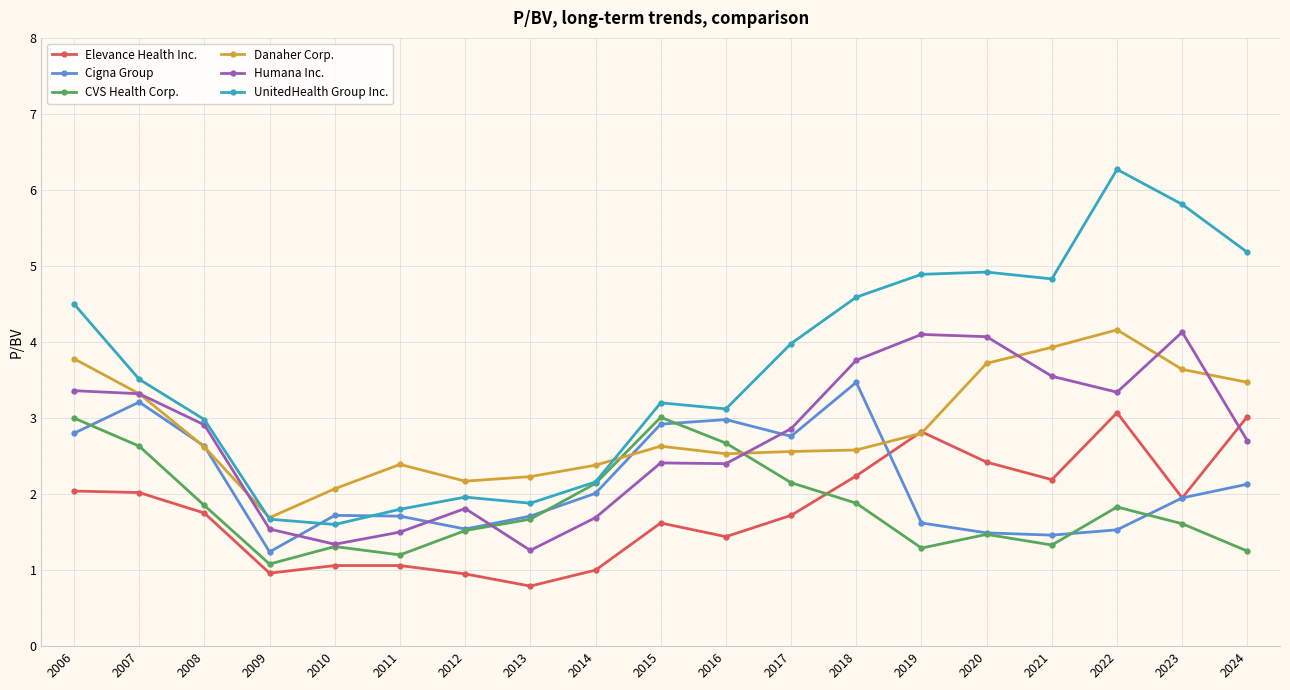

True or false: Humana Inc. has a value of 6.8 at 2023.

False